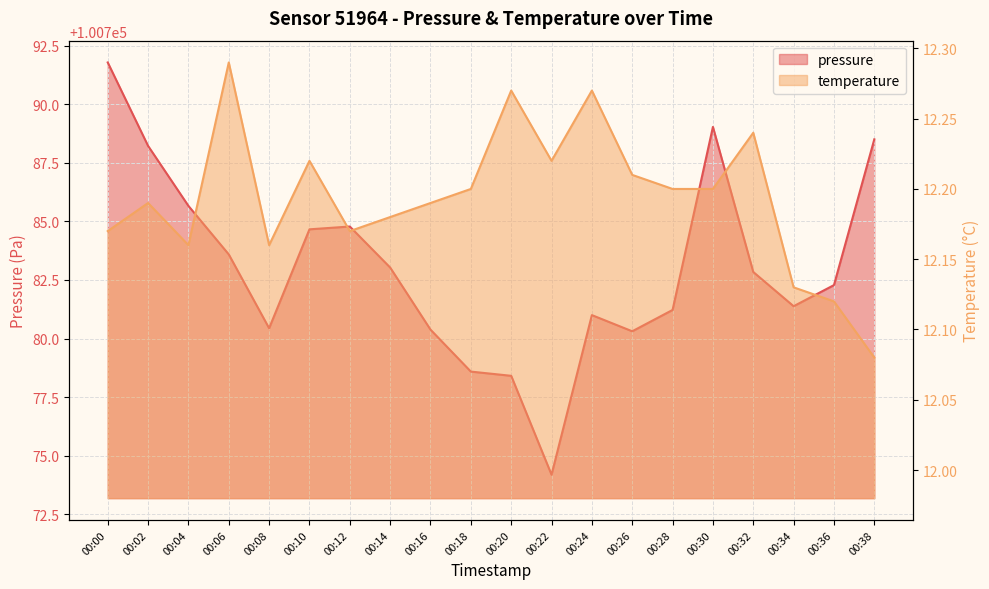

What are all the series names shown in the legend?

pressure, temperature